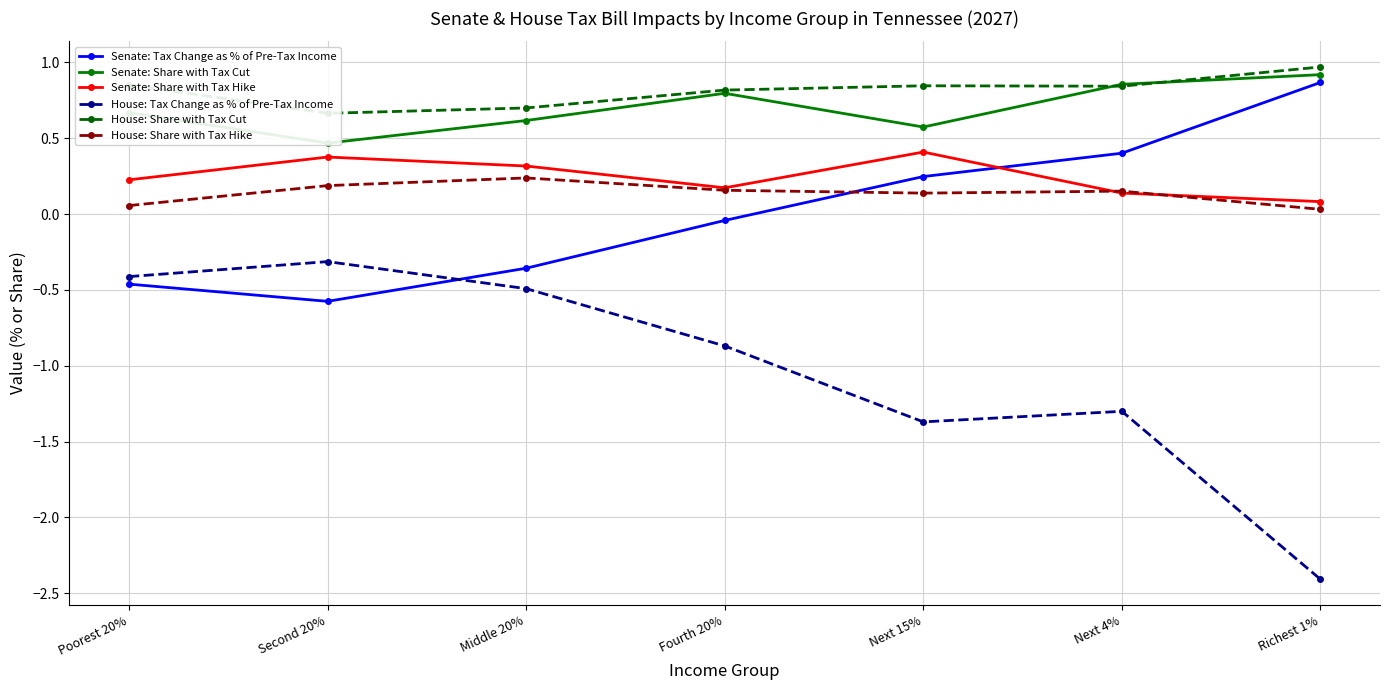

At which category is the sum across all series the highest?

Next 4%